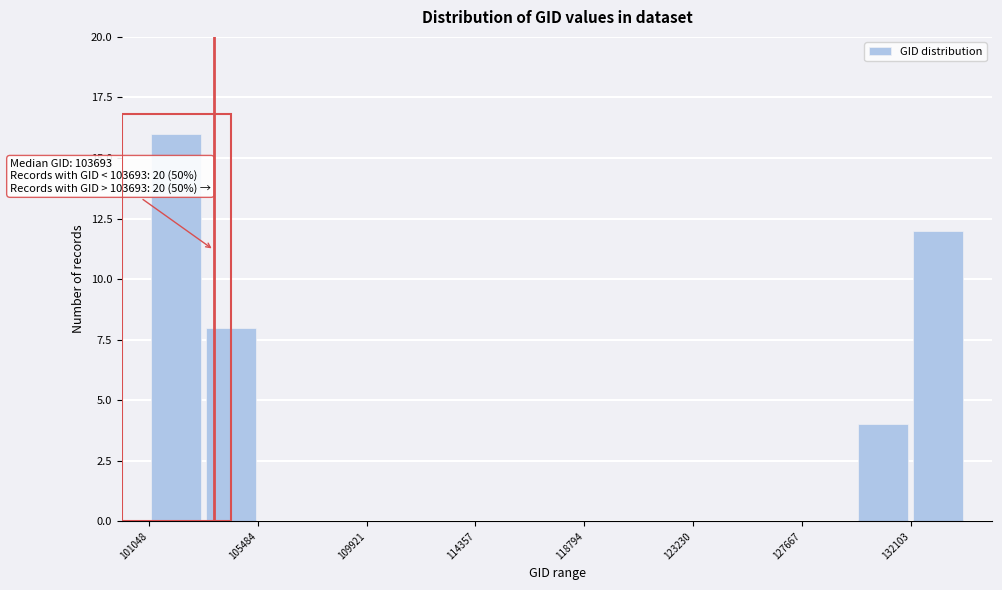

Over which range of the x-axis is the bar tallest?

101000 to 103500